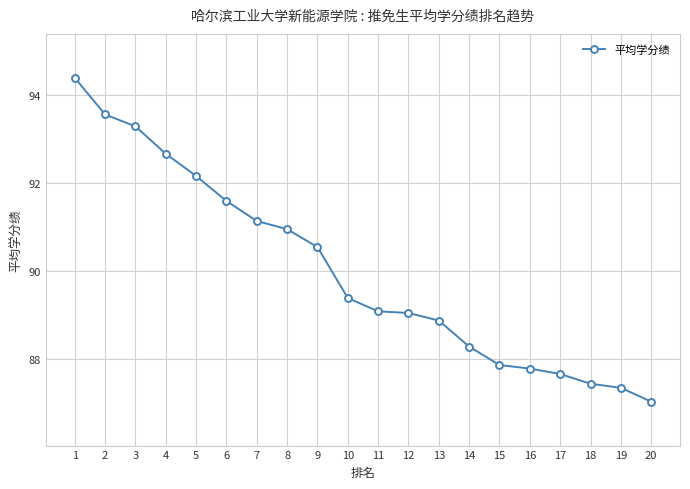

Is it true that the value at 20 is 45.7?

False